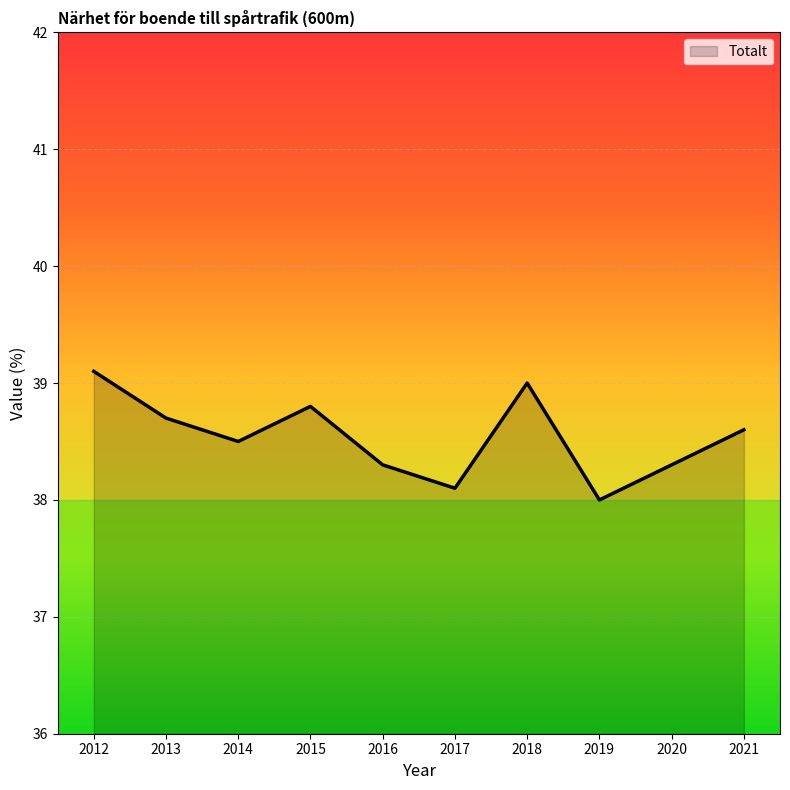

Which has a higher value, 2018 or 2015?

2018